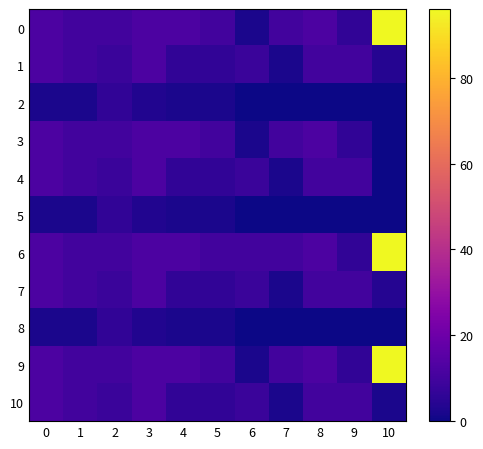

At how many categories does at least one series exceed 18?

1